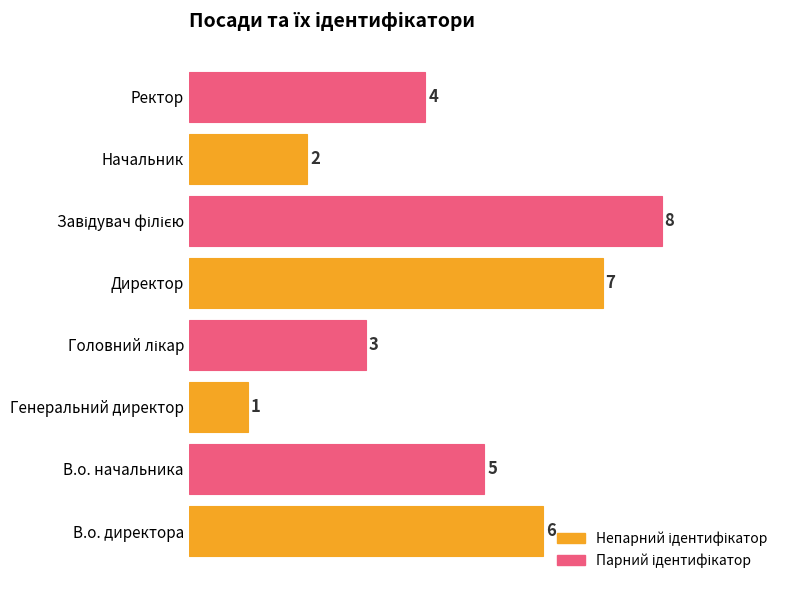

What is the sum of all values?

36